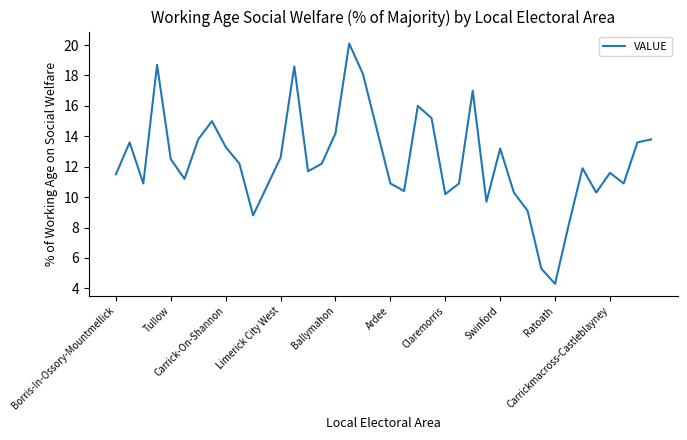

What is the difference between the maximum and minimum values?

15.8